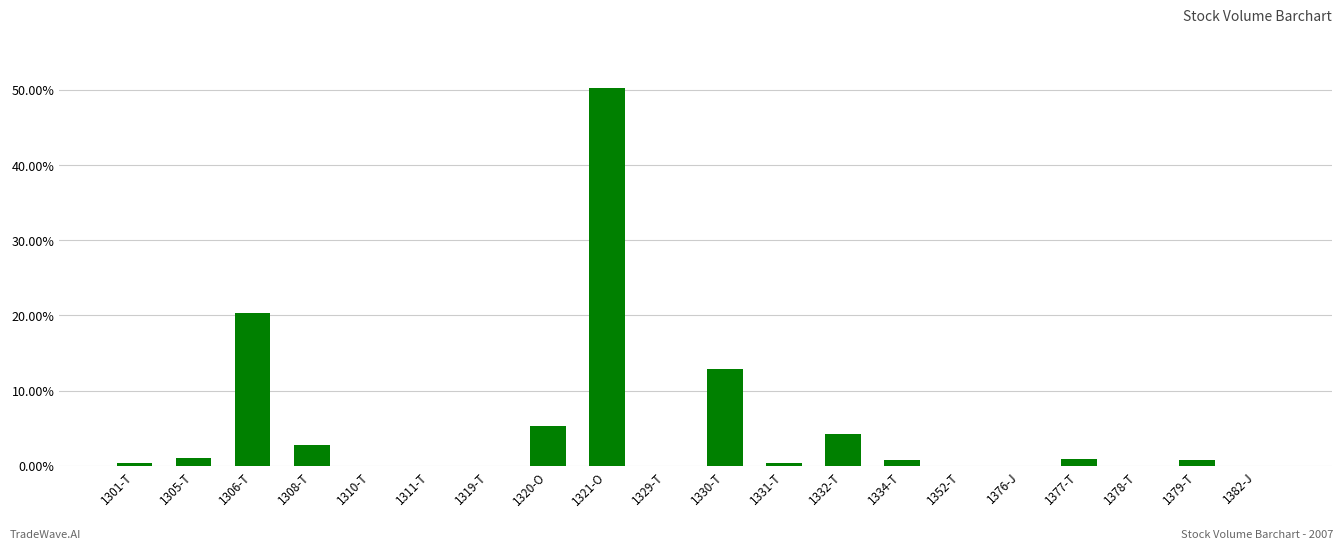

Rank the categories by value from highest to lowest.

1321-O, 1306-T, 1330-T, 1320-O, 1332-T, 1308-T, 1305-T, 1377-T, 1379-T, 1334-T, 1301-T, 1331-T, 1311-T, 1329-T, 1352-T, 1376-J, 1319-T, 1310-T, 1382-J, 1378-T